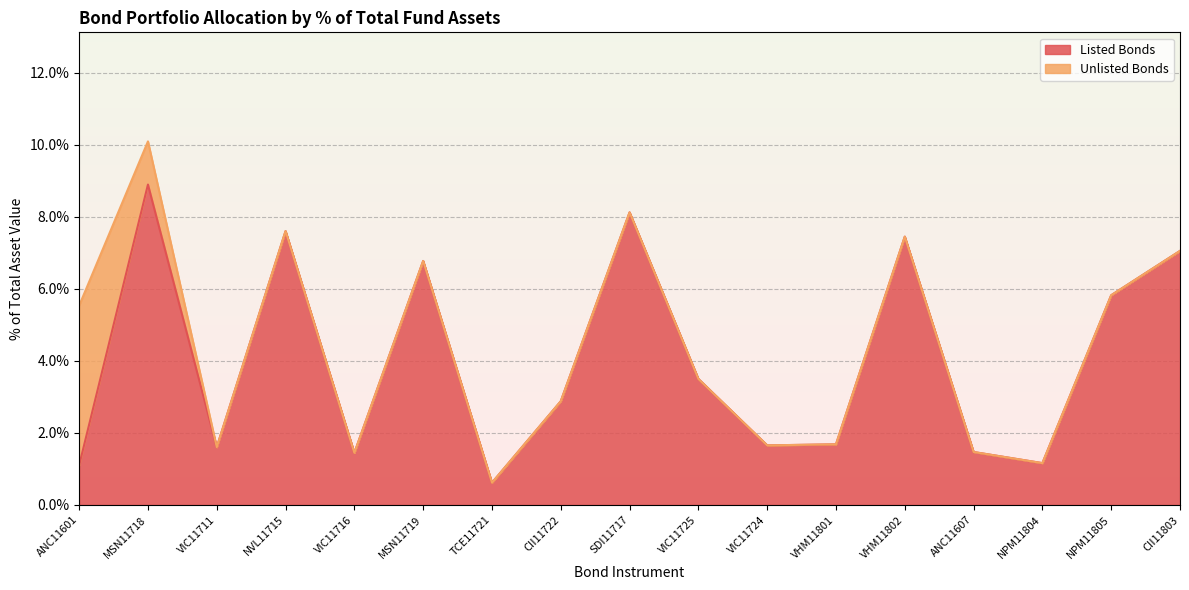

List the labels in order of value, largest first.

MSN11718, SDI11717, NVL11715, VHM11802, CII11803, MSN11719, NPM11805, VIC11725, CII11722, VHM11801, VIC11724, VIC11711, ANC11607, VIC11716, NPM11804, ANC11601, TCE11721